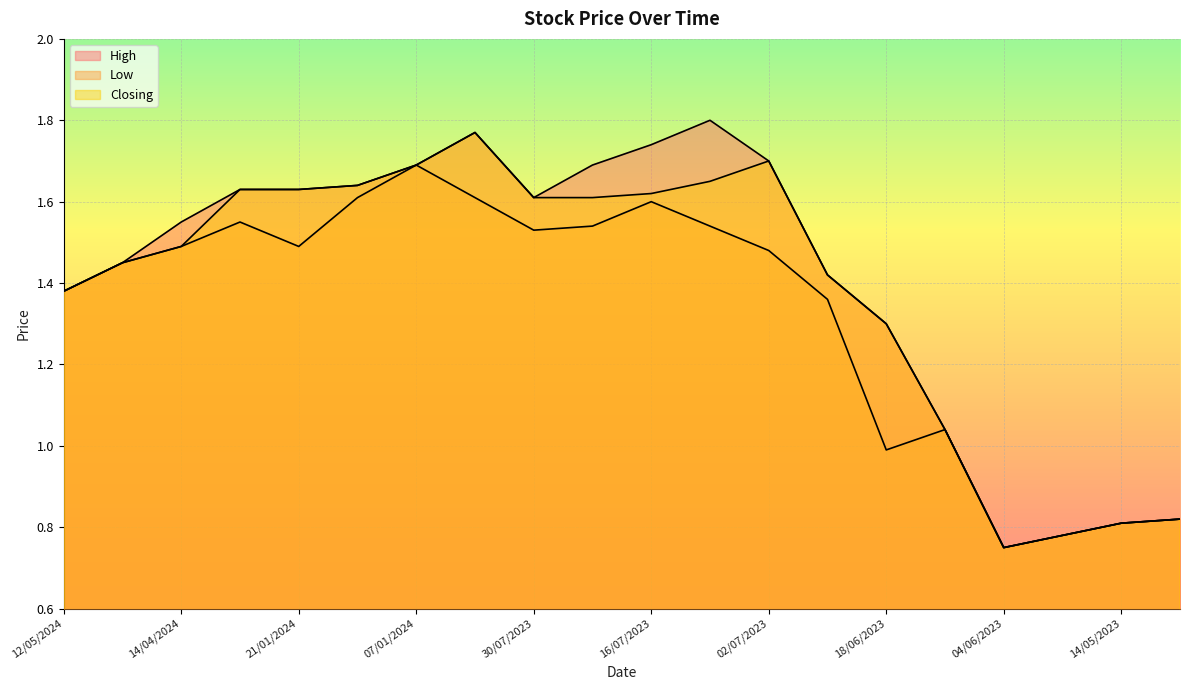

Reading left to right, what are all the values shown in this chart?

High: 1.4	1.4	1.6	1.6	1.6	1.6	1.7	1.8	1.6	1.7	1.7	1.8	1.7	1.4	1.3	1.0	0.8	0.8	0.8	0.8
Low: 1.4	1.4	1.5	1.6	1.5	1.6	1.7	1.6	1.5	1.5	1.6	1.5	1.5	1.4	1.0	1.0	0.8	0.8	0.8	0.8
Closing: 1.4	1.4	1.5	1.6	1.6	1.6	1.7	1.8	1.6	1.6	1.6	1.6	1.7	1.4	1.3	1.0	0.8	0.8	0.8	0.8